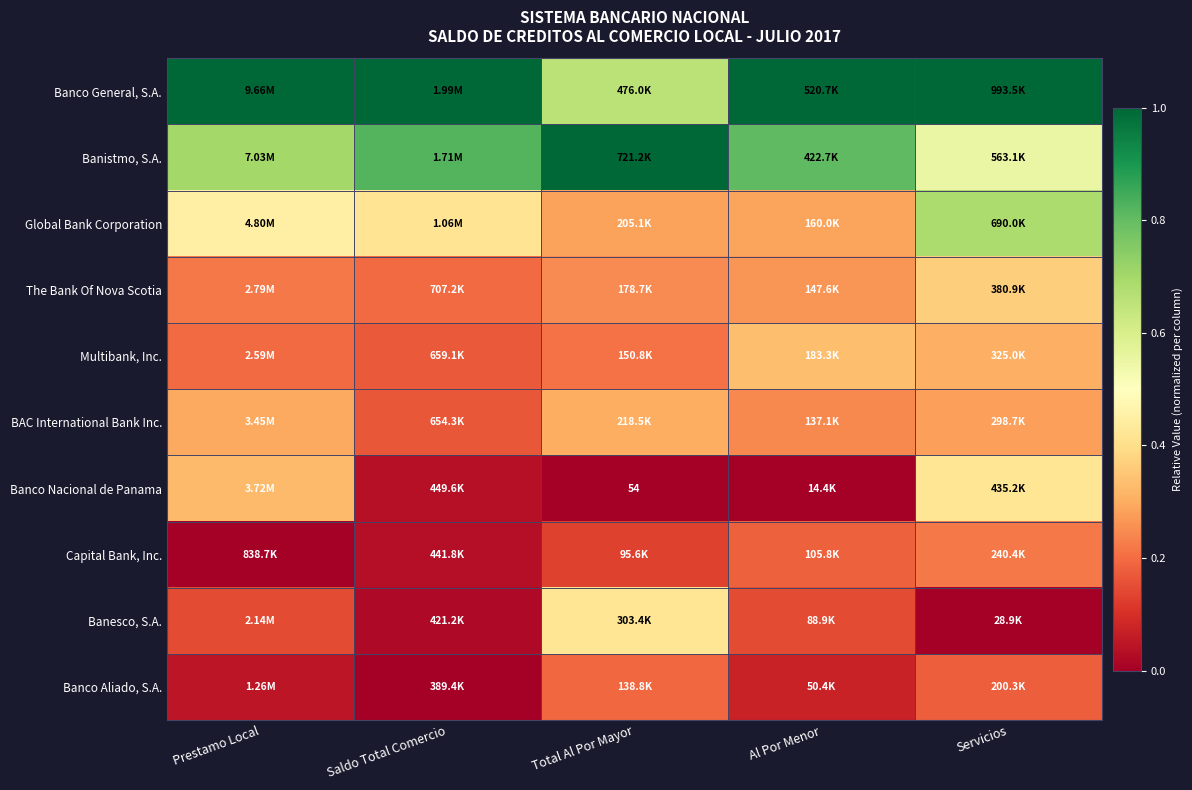

At how many categories does at least one series exceed 0?

5